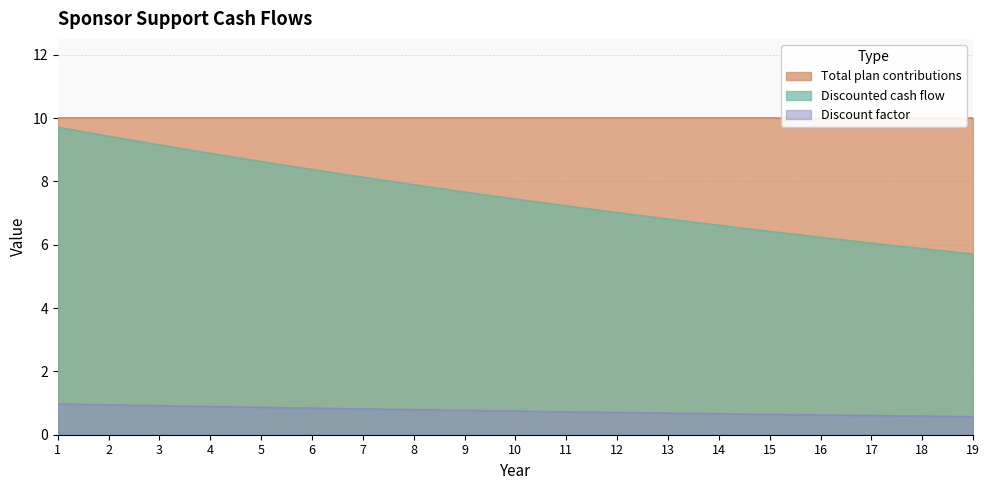

What is the difference between the highest and lowest values at 6?

7.5